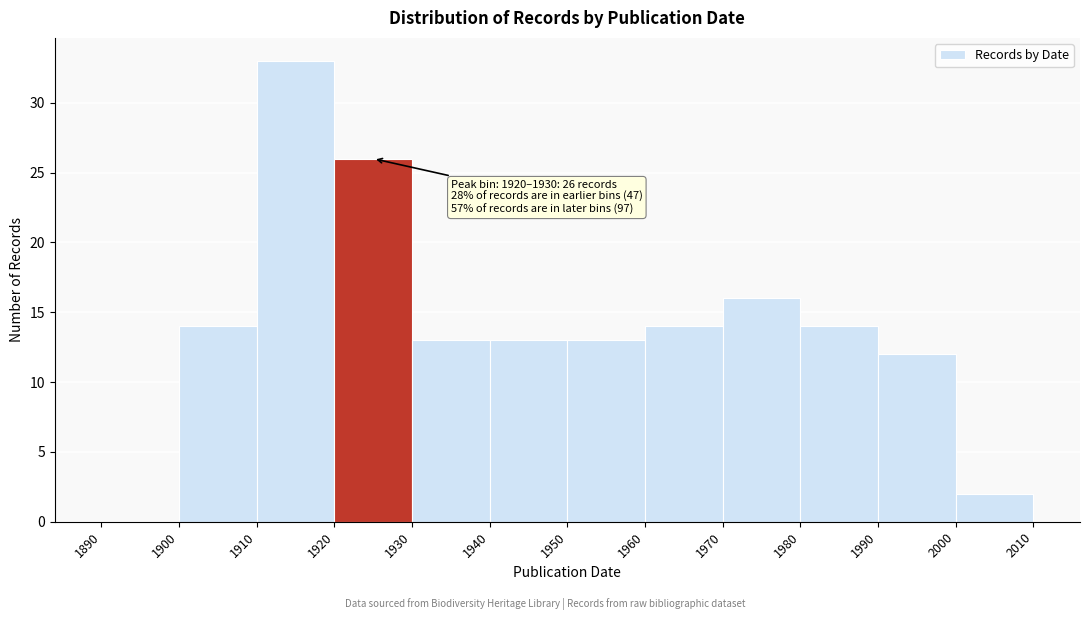

Which range on the x-axis has the tallest bar?

1910 to 1920